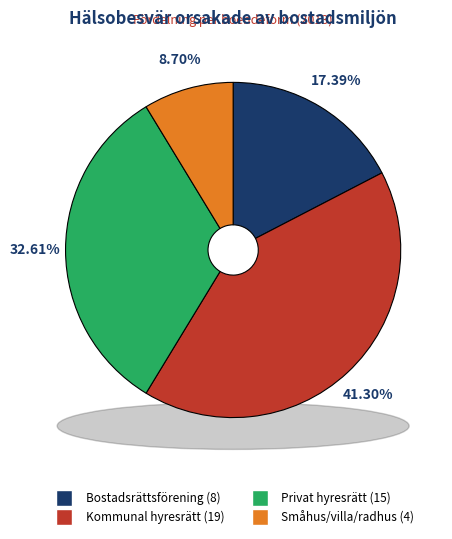

What percentage is NOT represented by Småhus/villa/radhus?

91.3%